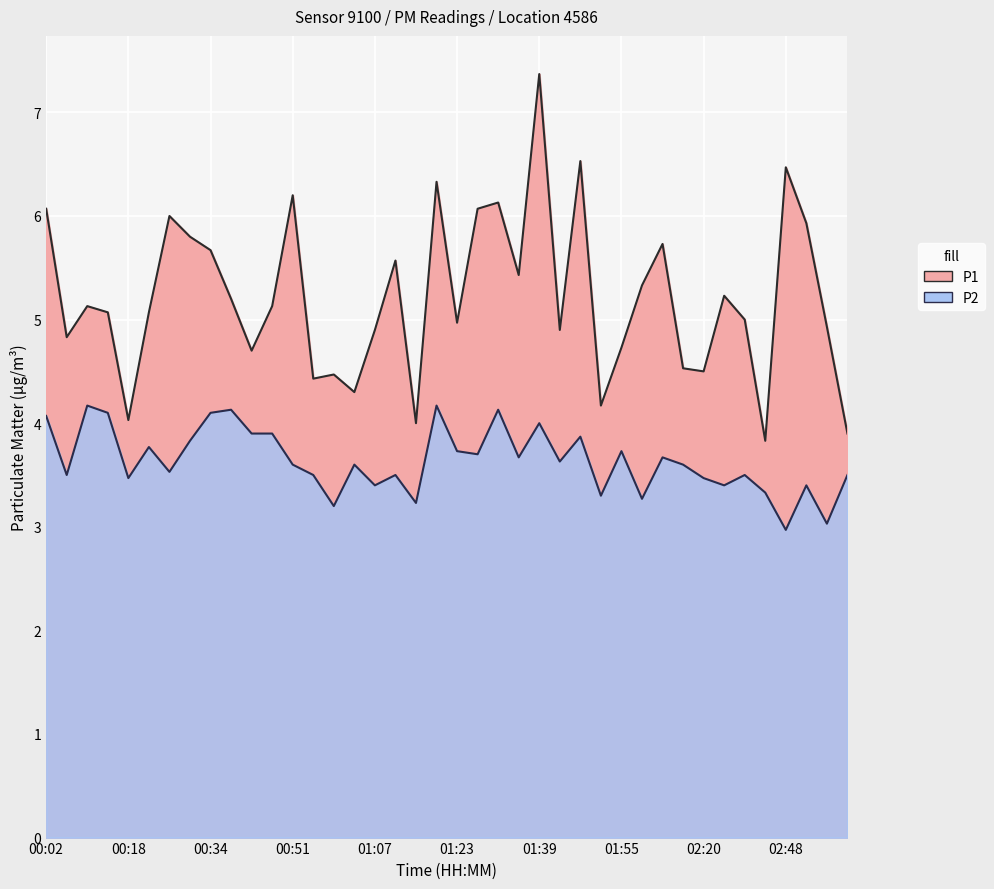

Is it true that P1 equals 6.2 at 00:51?

True